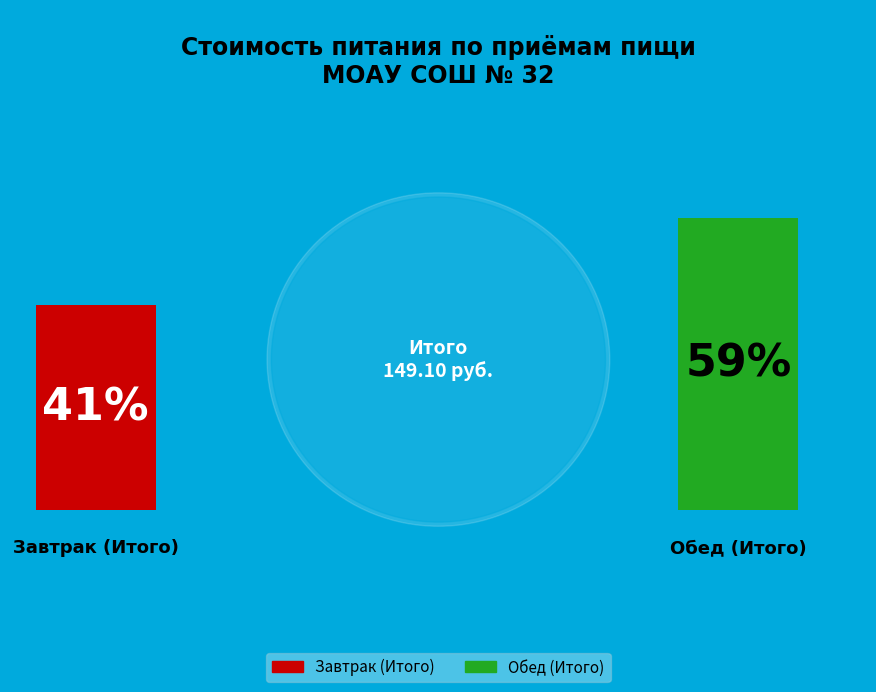

How many slices are in this pie chart?

2